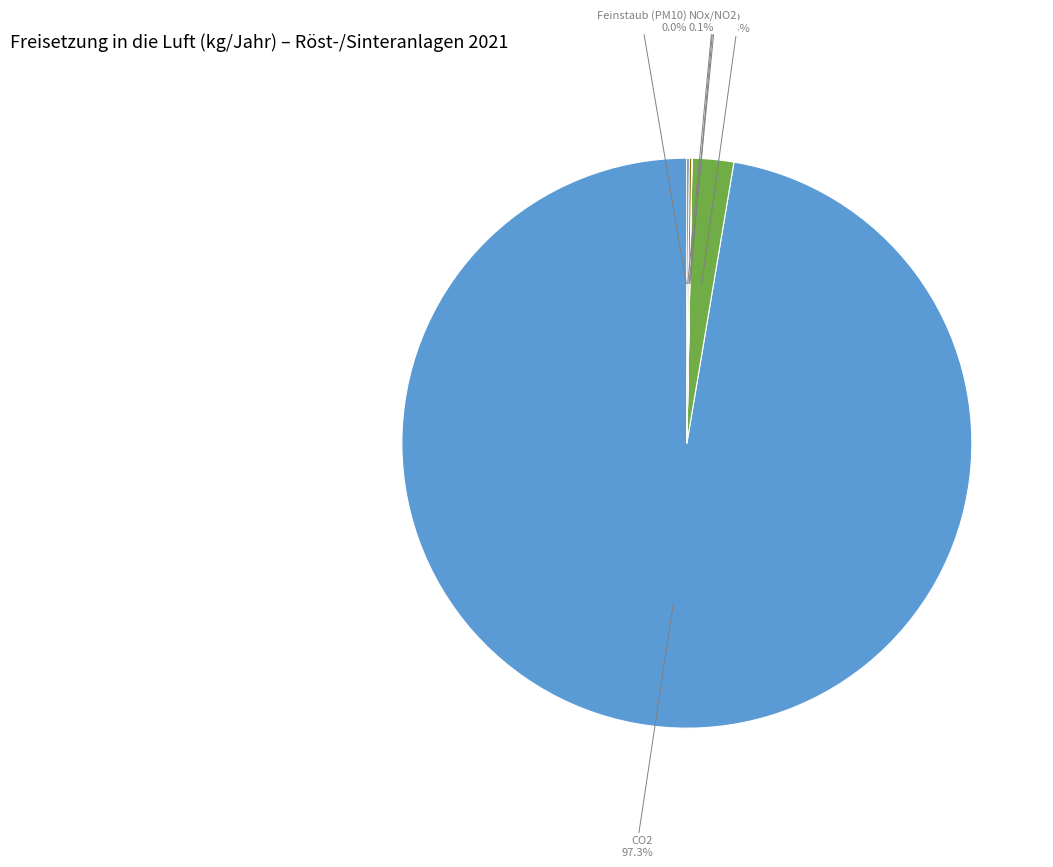

Is there a majority slice in this chart?

Yes